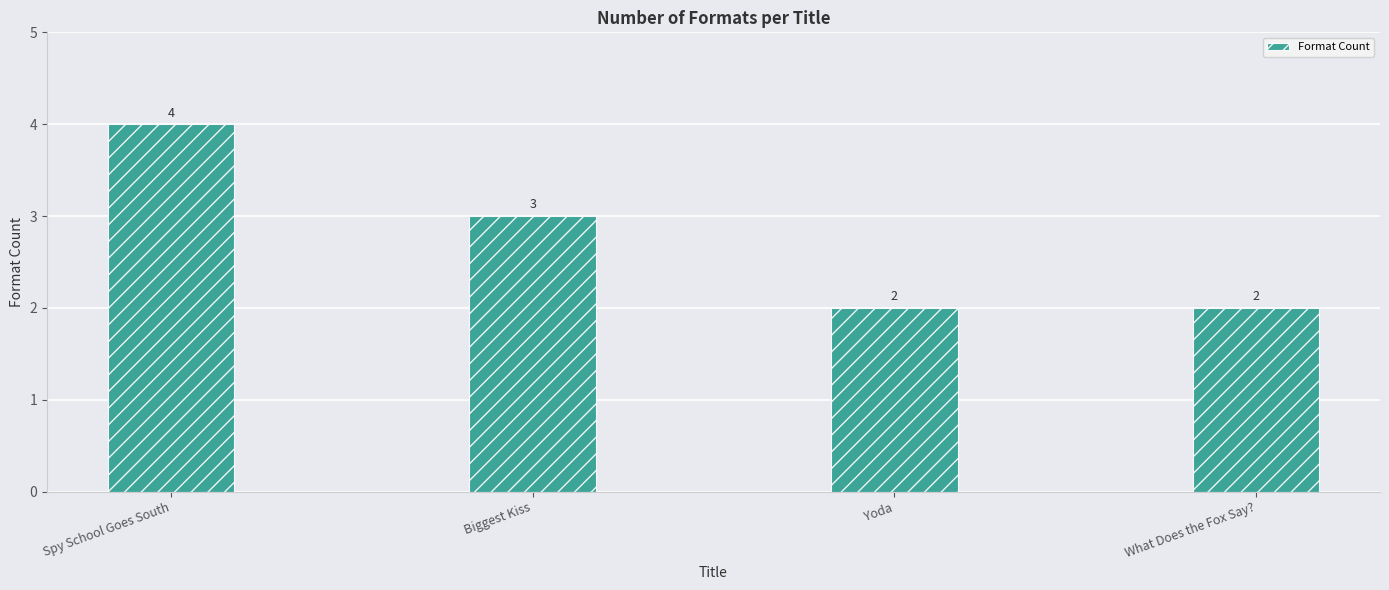

Approximately how many times larger is the value at Spy School Goes South compared to Yoda?

2.0